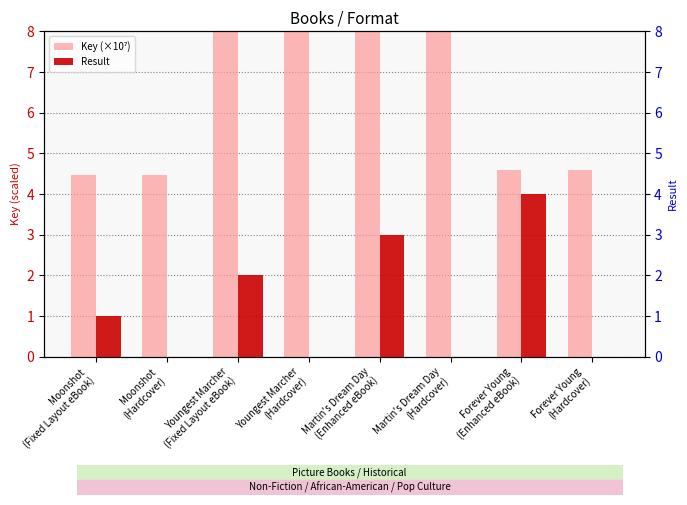

Rank the series by their maximum value, from highest to lowest.

Key (×10⁷), Result